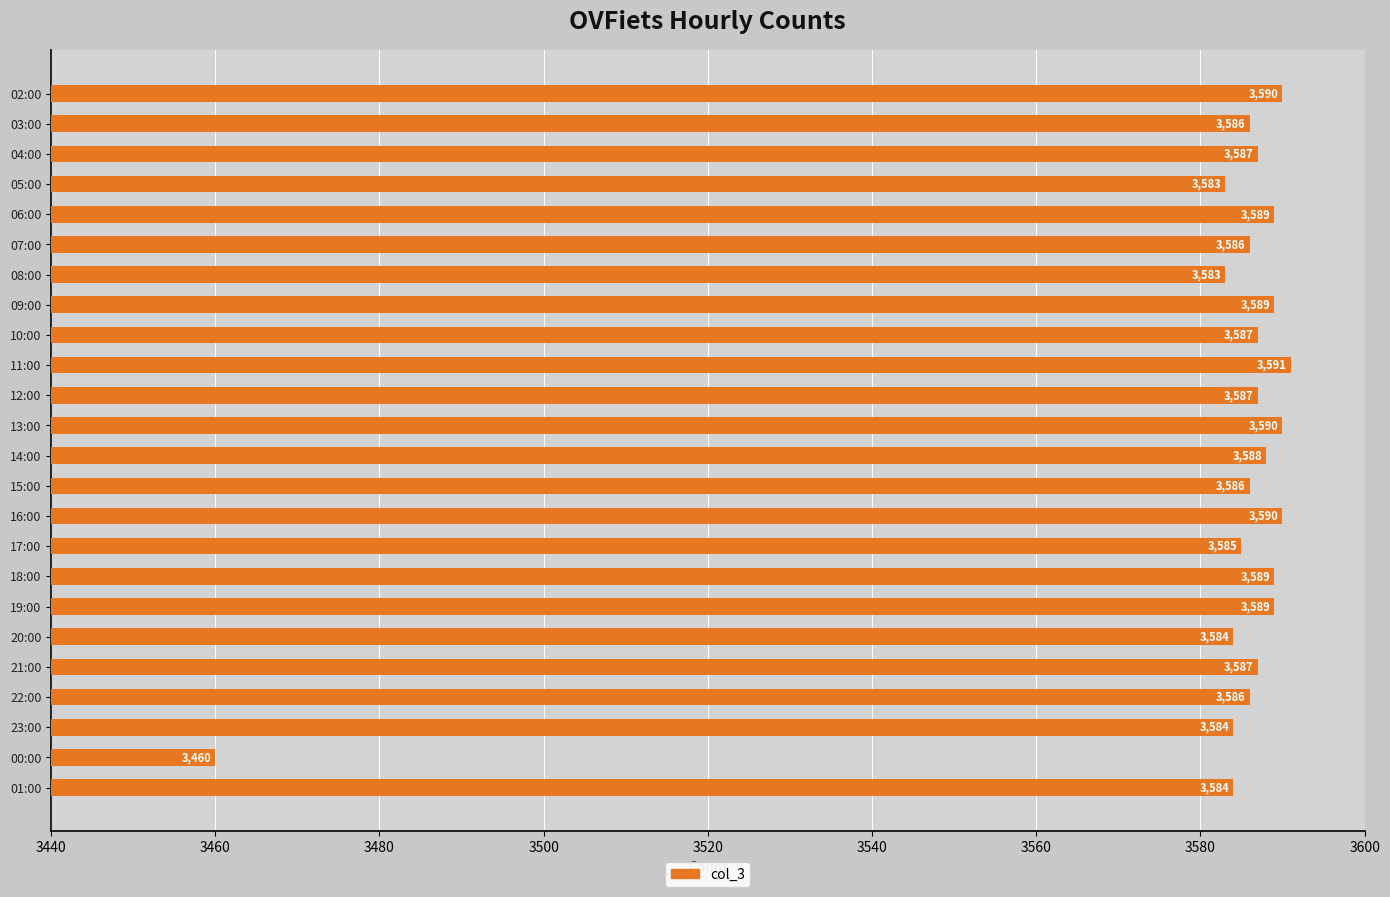

What is the greatest value displayed?

3591